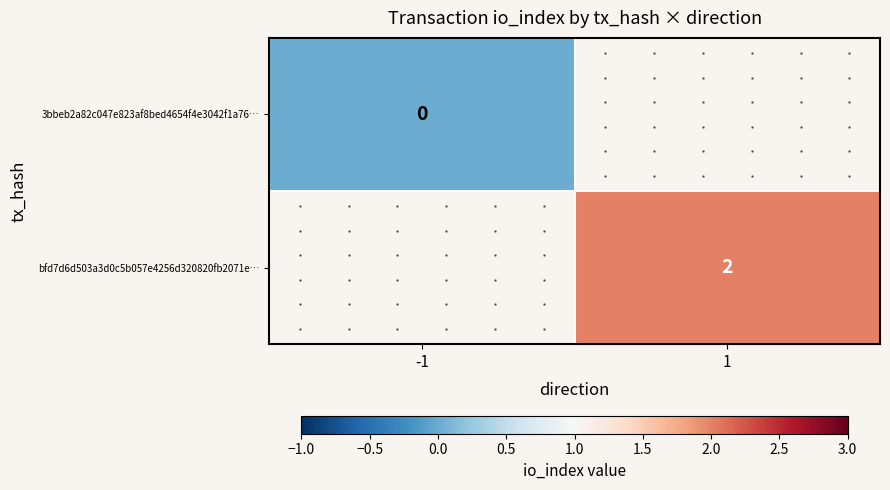

Is it true that bfd7d6d503a3d0c5b057e4256d320820fb2071e… equals 2 at 1?

True